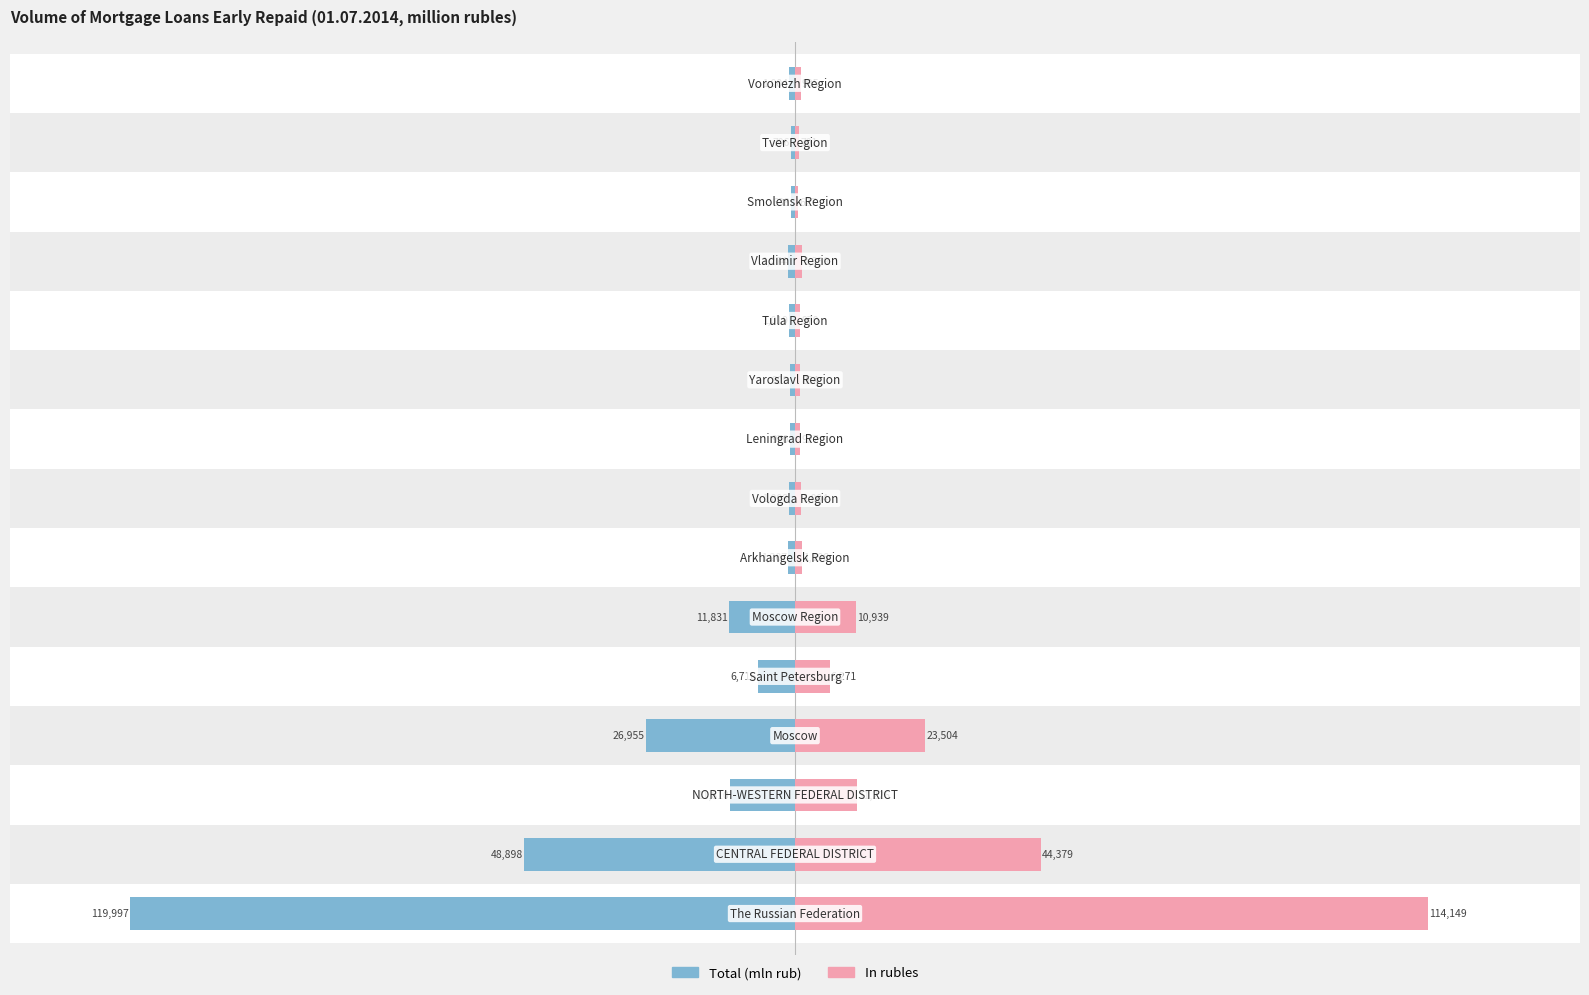

Is the value of Total (mln rub) at 12 greater than the value of In rubles at 11?

No